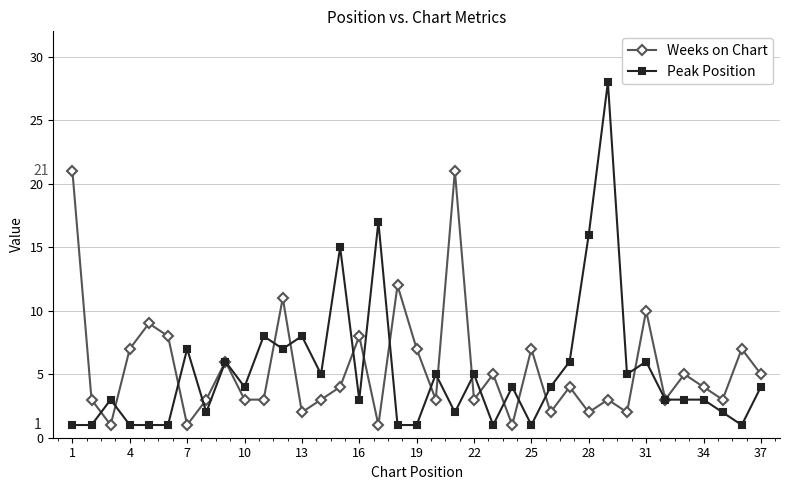

Which series ends up on top after the final intersection of Peak Position and Weeks on Chart?

Weeks on Chart